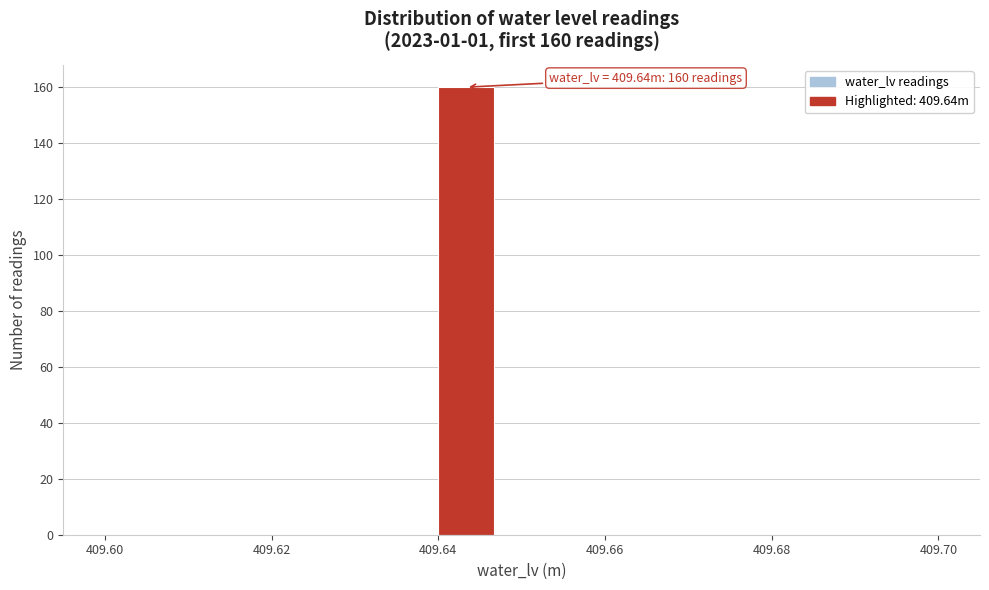

Around what value on the x-axis is the tallest bar? Give the approximate position of its centre, as read against the axis.

409.644